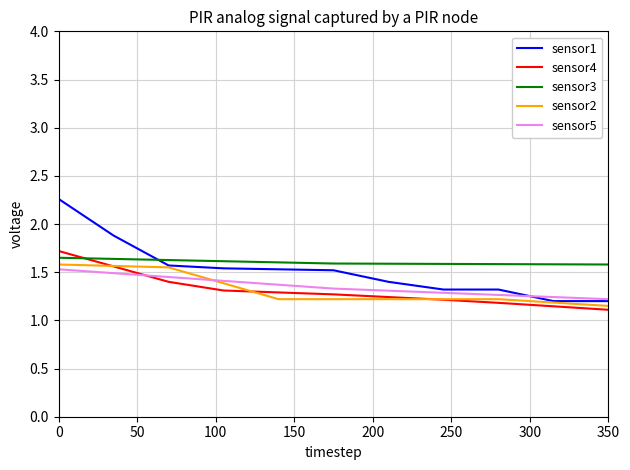

Which series has the widest spread of values?

sensor1